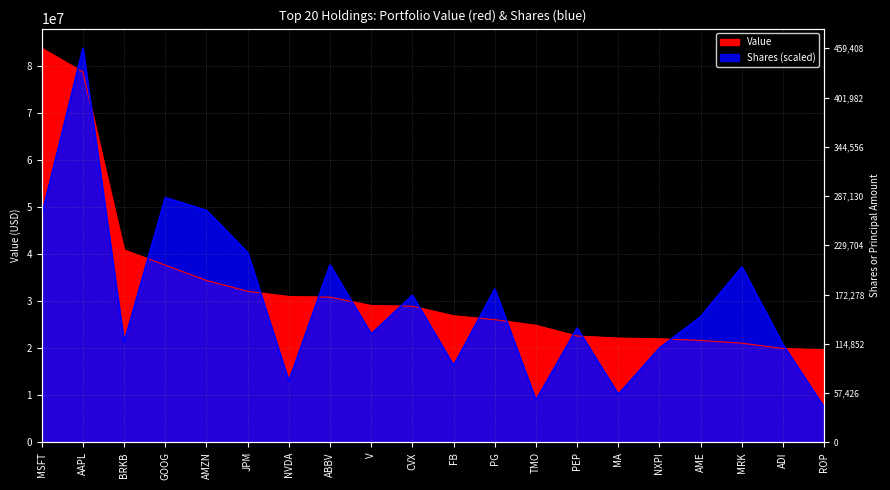

Reading left to right, extract all data points from this chart.

Value: 83667747.0	78655118.0	40851845.0	37615192.0	34364708.0	32067775.0	30961079.0	30815495.0	29048217.0	28895666.0	26868370.0	26044050.0	24834031.0	22570506.0	22130084.0	21973868.0	21625174.0	21052603.0	19905029.0	19657345.0
Shares: 48258548.5	83667747.0	21239108.4	51957057.5	49233441.1	40272005.6	12962811.3	37650376.9	23000398.6	31209493.1	16299810.5	32518759.4	8935392.2	24259763.8	10180187.8	20017624.3	26654105.8	37242790.6	20704401.8	7392464.9